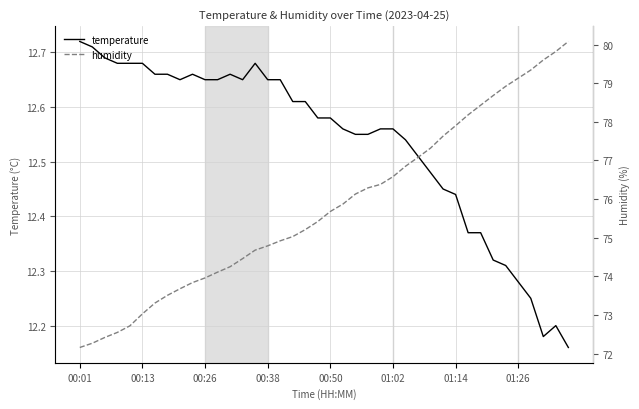

Between 15 and 11, which is larger?

15